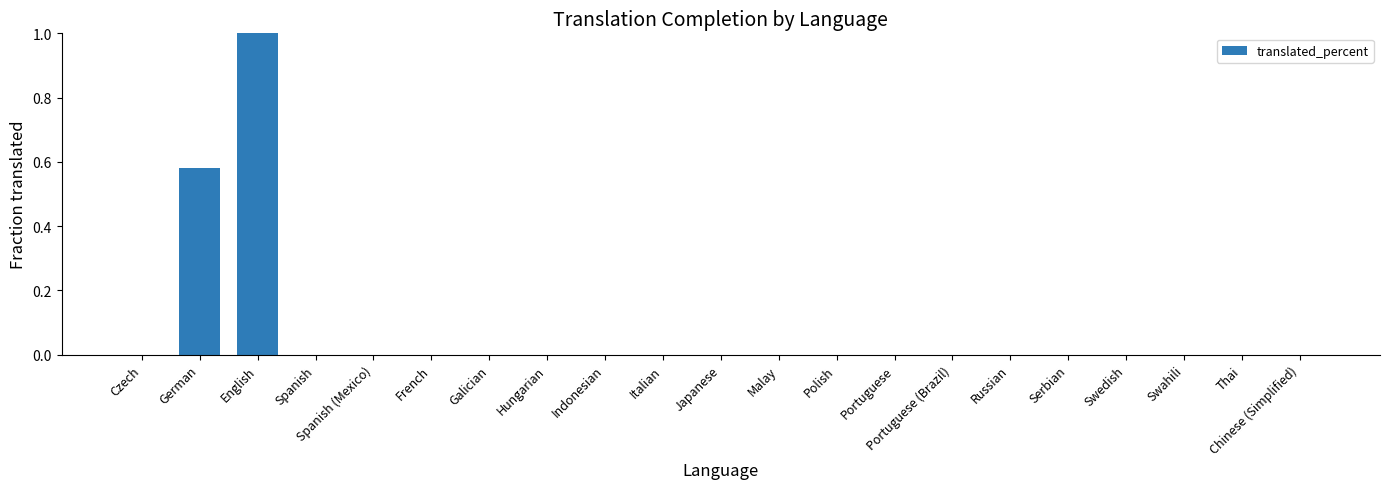

True or false: the data shows 0.6 at Czech.

False